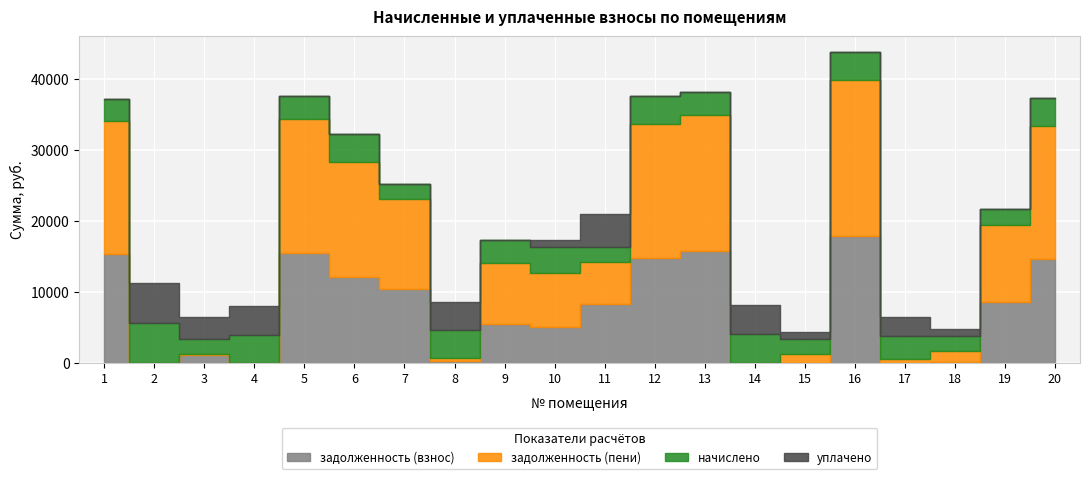

Reading right to left, transcribe all the data shown in this chart.

задолженность (взнос): 14665.6	8642.3	183.1	0.8	17918.1	0.0	0.0	15787.2	14833.7	8326.7	5097.9	5436.8	330.8	10427.4	12152.0	15559.8	1.1	1088.6	2.3	15397.4
задолженность (пени): 18679.9	10840.0	1465.1	543.9	21905.2	1194.3	0.0	19093.9	18780.0	5872.9	7639.2	8668.7	331.4	12611.5	16118.8	18818.9	0.5	167.9	0.0	18622.6
начислено: 4014.4	2197.7	2197.7	3259.1	3987.1	2218.1	4048.4	3306.7	3946.3	2163.7	3531.2	3232.0	3973.6	2184.1	3966.7	3259.1	3980.4	2177.3	5620.1	3225.1
уплачено: 0.0	0.0	915.7	2716.0	0.0	1000.0	4048.8	0.0	0.0	4617.5	990.0	0.0	3973.0	0.0	0.0	0.0	3981.0	3098.0	5650.0	0.0